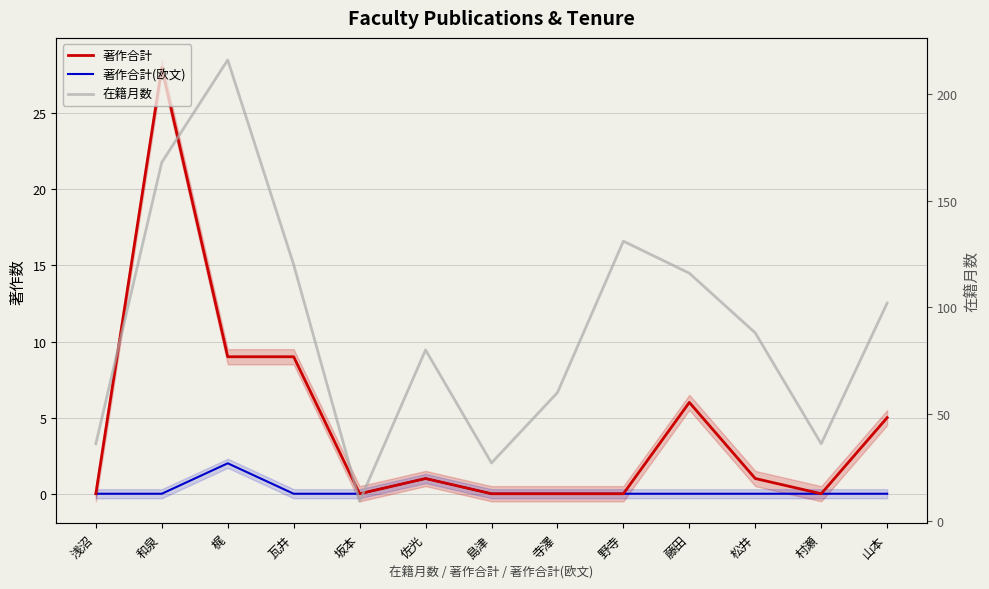

Reading left to right, transcribe all the data shown in this chart.

著作合計: 0	28	9	9	0	1	0	0	0	6	1	0	5
著作合計(欧文): 0	0	2	0	0	1	0	0	0	0	0	0	0
在籍月数: 36	168	216	120	9	80	27	60	131	116	88	36	102